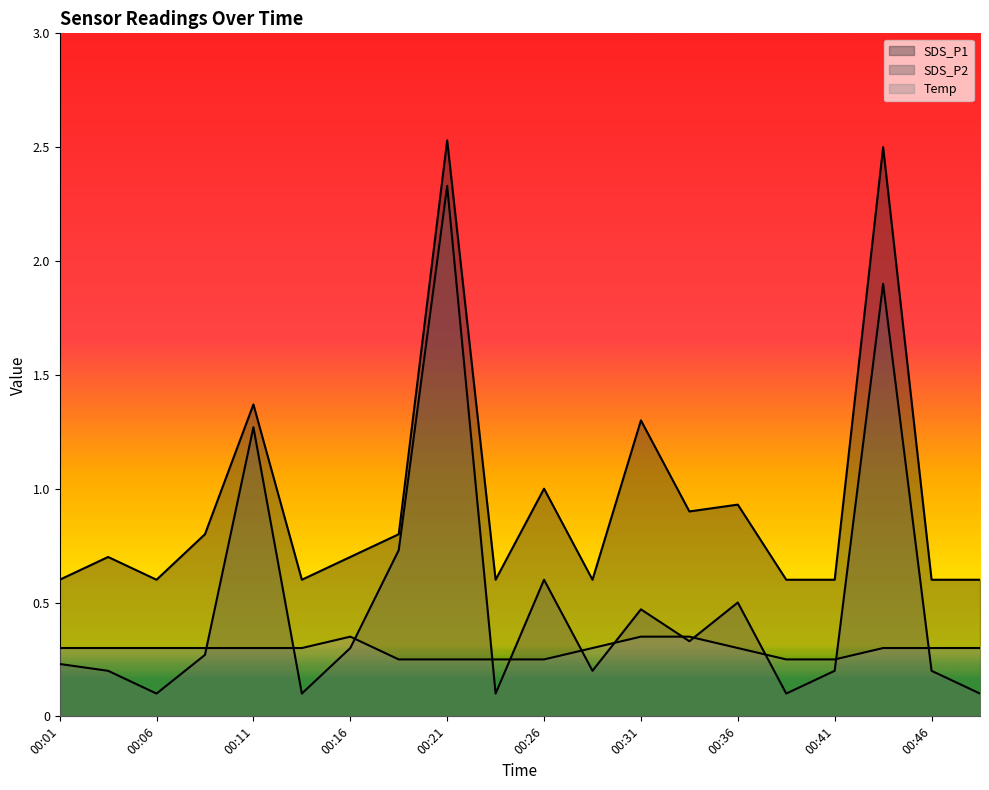

Does the chart display data point markers on the line(s)?

No